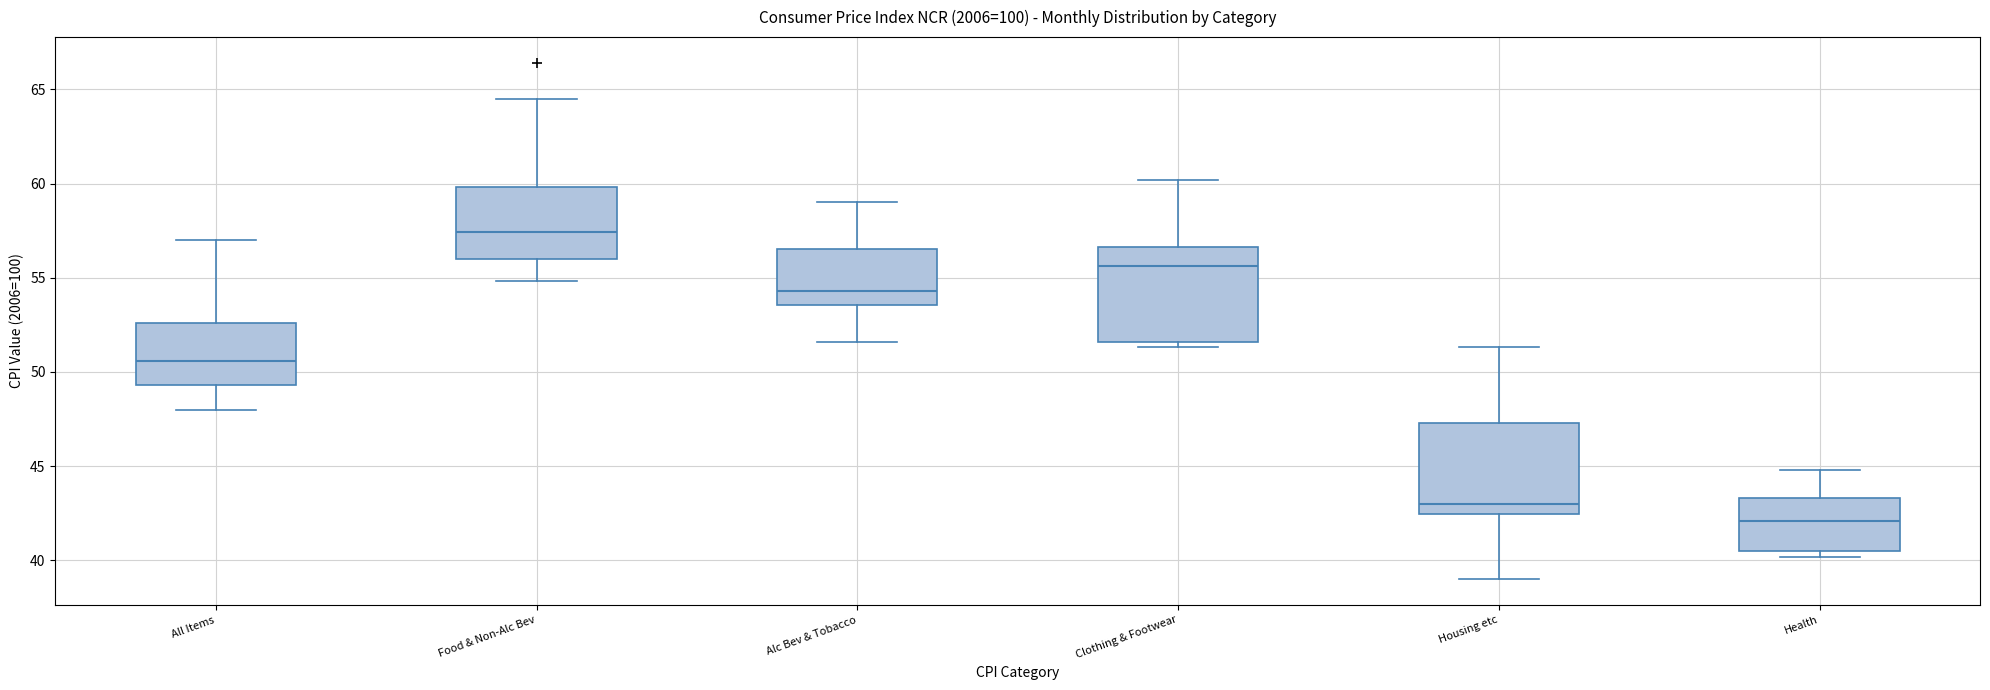

Reading left to right, read every box against the y-axis: the position of its median line, the range the box covers, and the ends of its whiskers. The values are not printed on the chart, so give them approximately, as read against the axis.

All Items: median 50.5, box 49.5 to 52.5, whiskers 48.0 to 57.0
Food & Non-Alc Bev: median 57.5, box 56.0 to 60.0, whiskers 55.0 to 64.5
Alc Bev & Tobacco: median 54.5, box 53.5 to 56.5, whiskers 51.5 to 59.0
Clothing & Footwear: median 55.5, box 51.5 to 56.5, whiskers 51.5 (just below the box's lower edge) to 60.0
Housing etc: median 43.0, box 42.5 to 47.5, whiskers 39.0 to 51.5
Health: median 42.0, box 40.5 to 43.5, whiskers 40.0 to 45.0